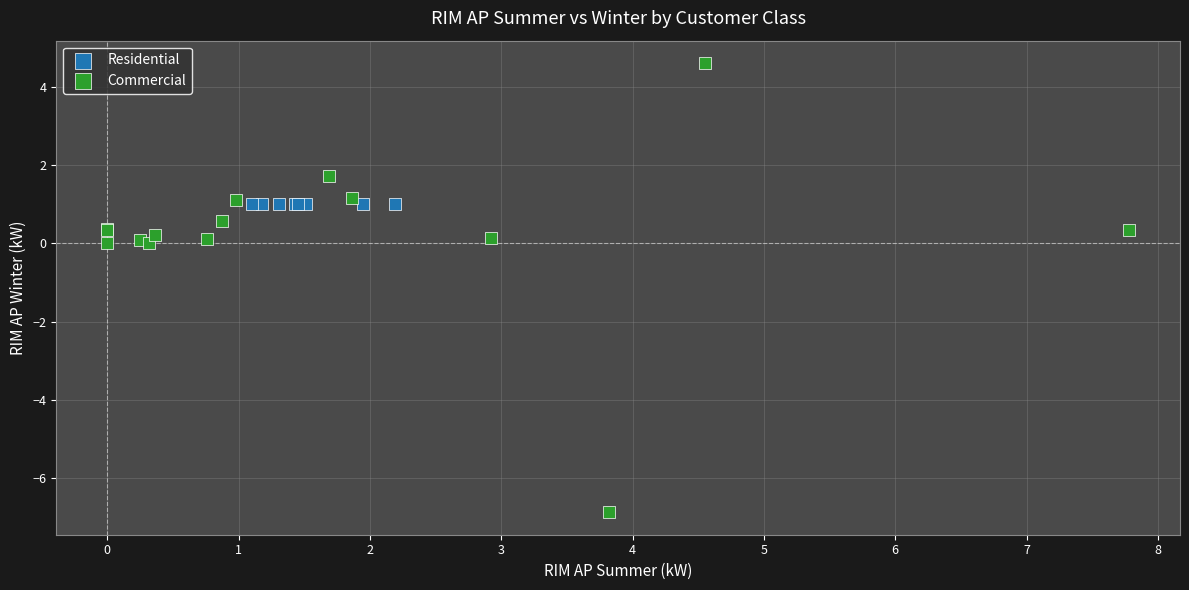

Which series contains the highest Y value?

Commercial